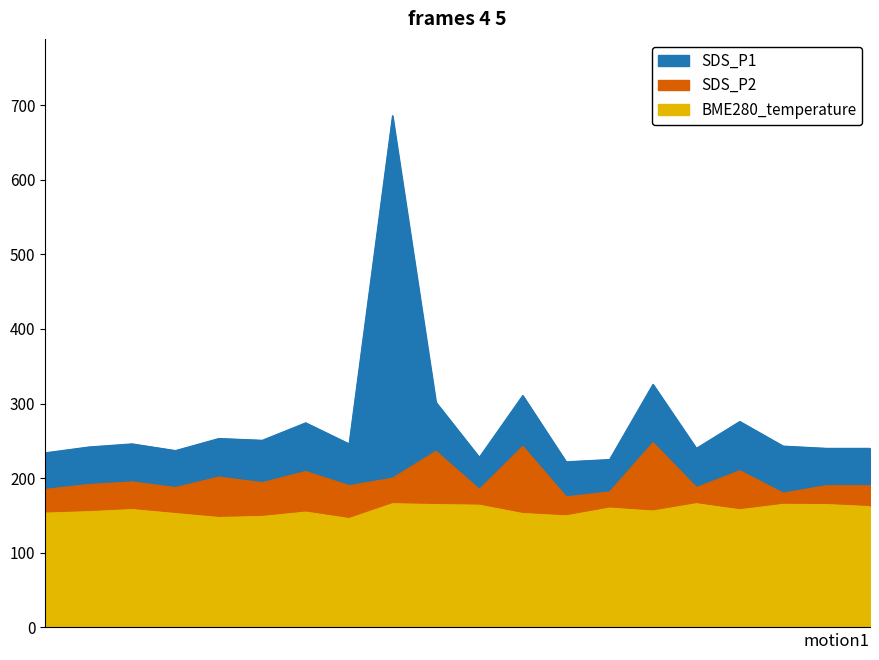

Rank the categories by BME280_temperature value from highest to lowest.

00:19, 00:36, 00:44, 00:22, 00:47, 00:24, 00:49, 00:31, 00:04, 00:39, 00:34, 00:02, 00:14, 00:00, 00:07, 00:26, 00:29, 00:12, 00:09, 00:17